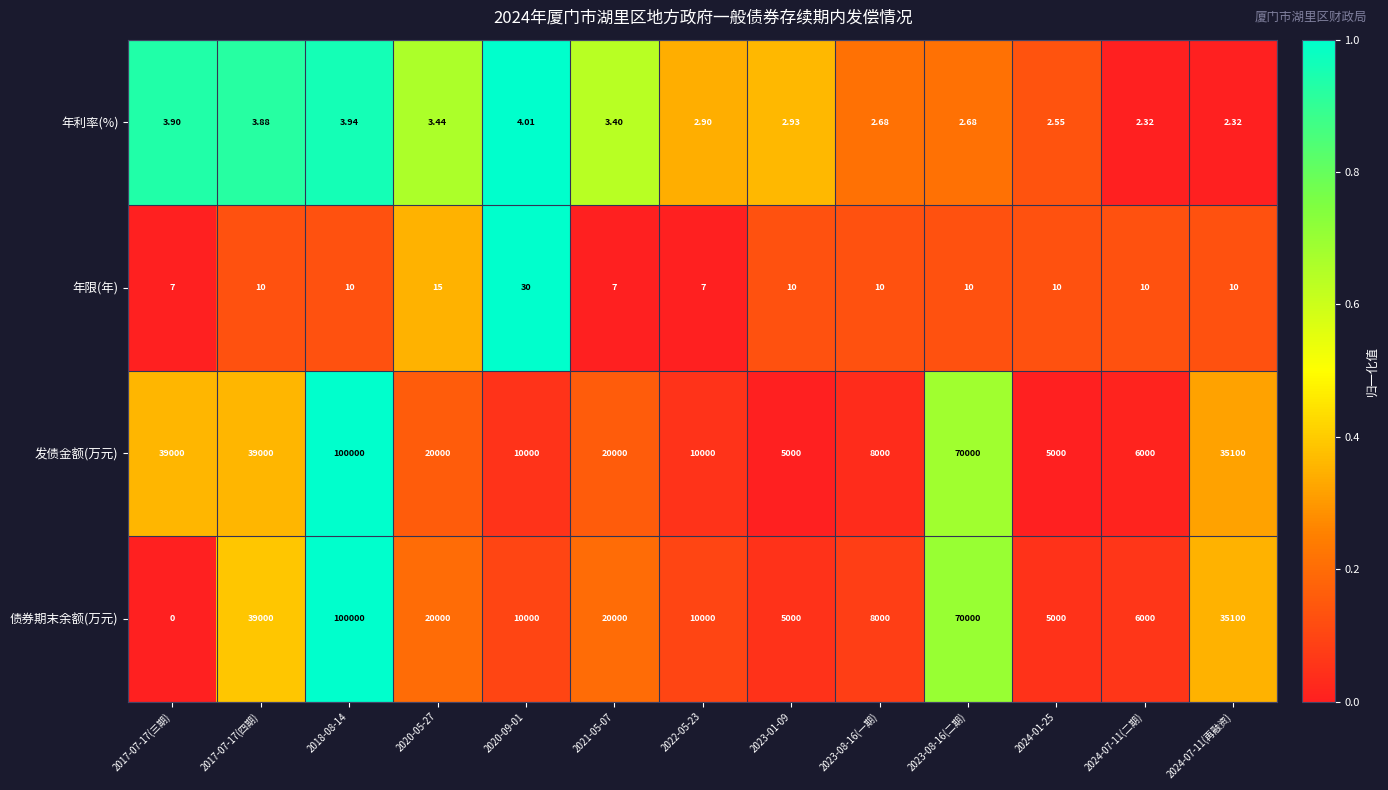

Which series has the largest range (max minus min)?

债券期末余额(万元)